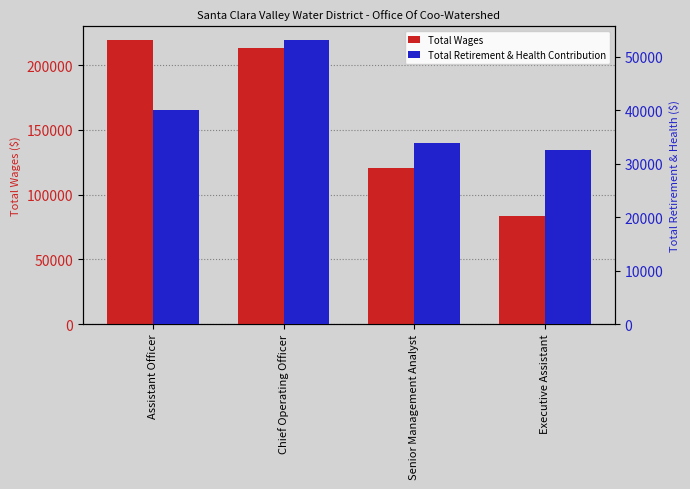

What is the average value of the Total Wages series?

158786